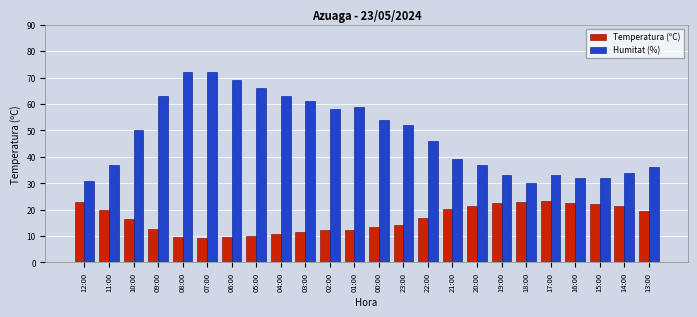

What is the sum of all Temperatura (ºC) values?

397.3